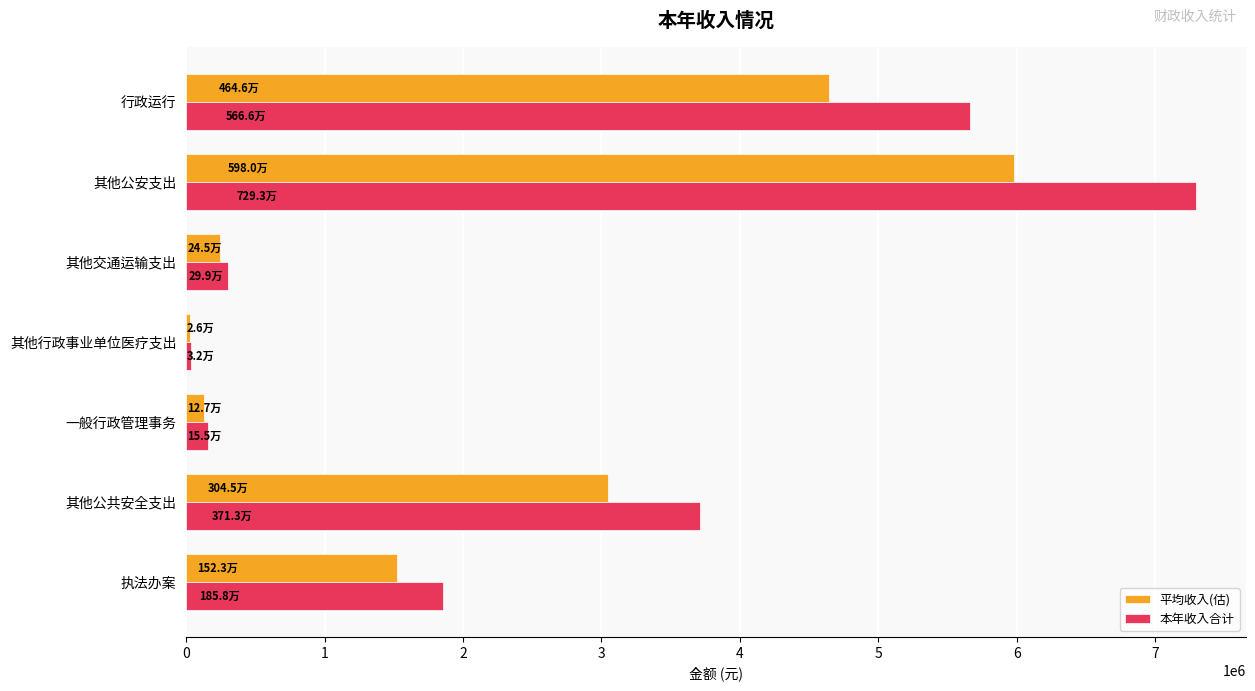

What is the lowest value of the 平均收入(估) series?

26494.2